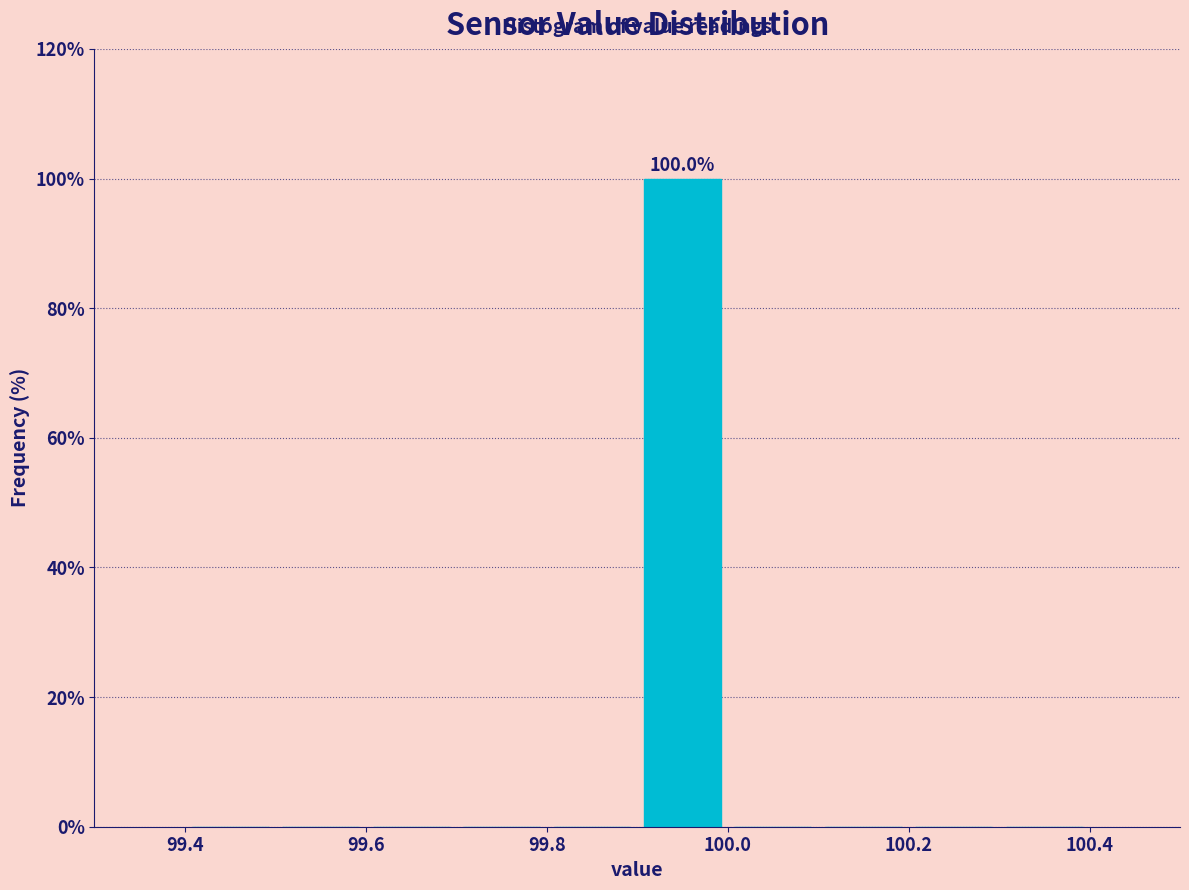

Over which range of the x-axis is the bar tallest?

99.9 to 100.0